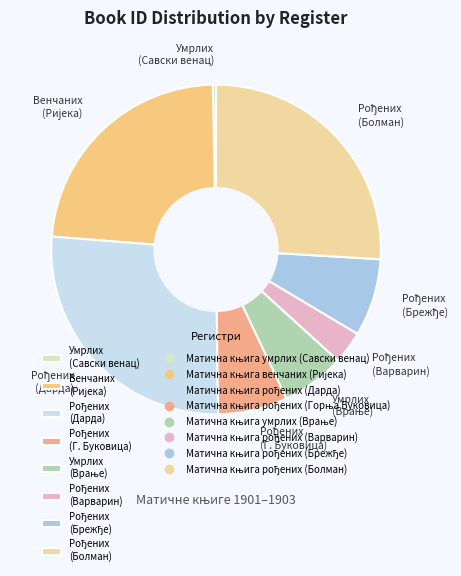

Is there a majority slice in this chart?

No